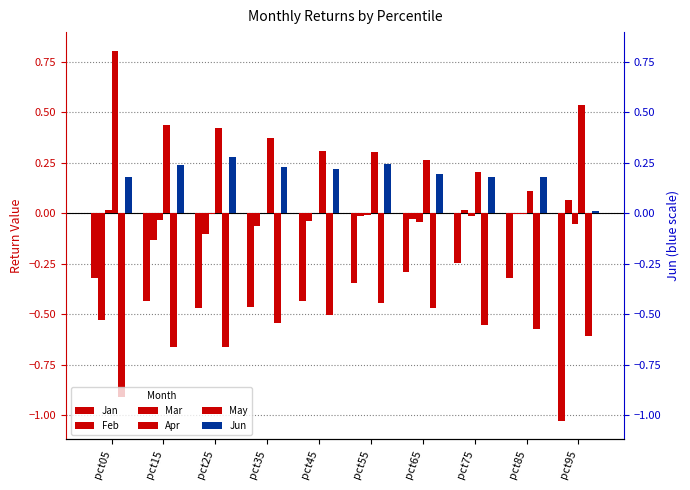

The value of Jan at pct65 is -0.4. True or false?

False